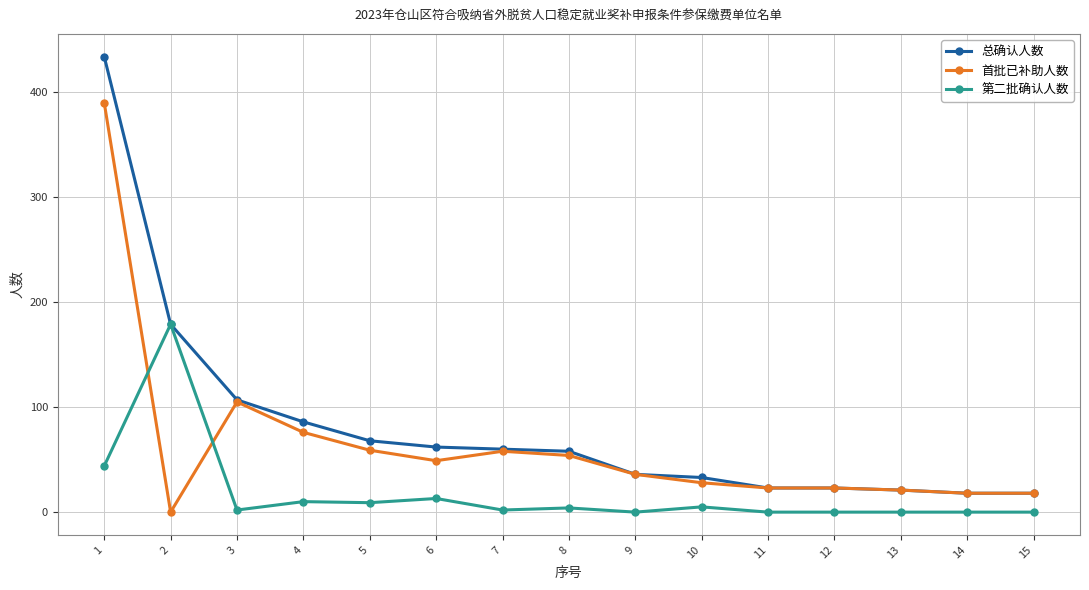

Which series has the largest range (max minus min)?

总确认人数